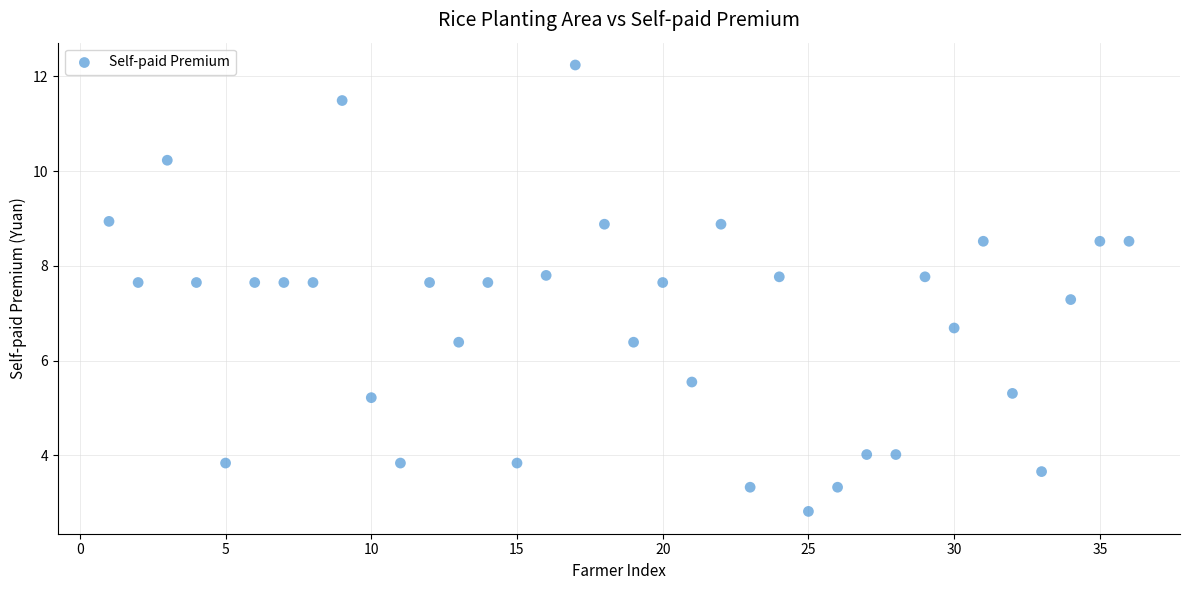

What is the range of Y values (max minus min)?

9.4